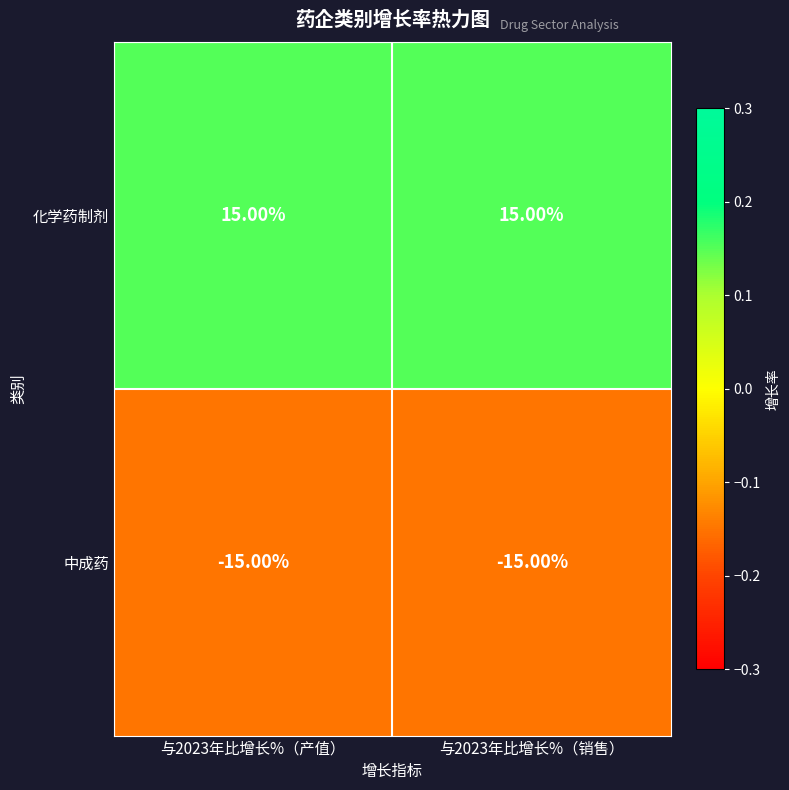

Which series has the largest total across all categories?

化学药制剂